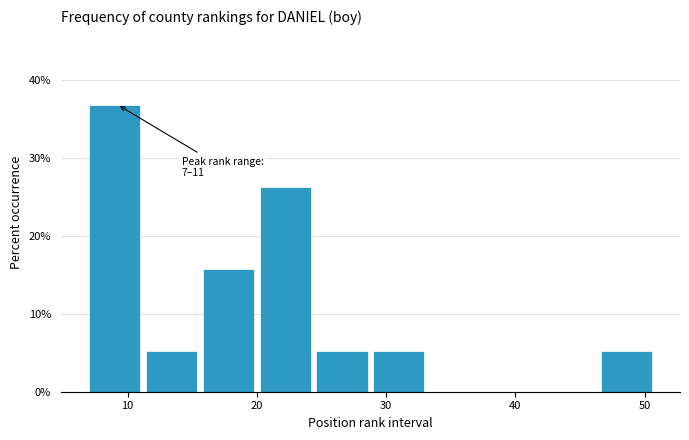

Which range on the x-axis has the tallest bar?

7.0 to 11.4